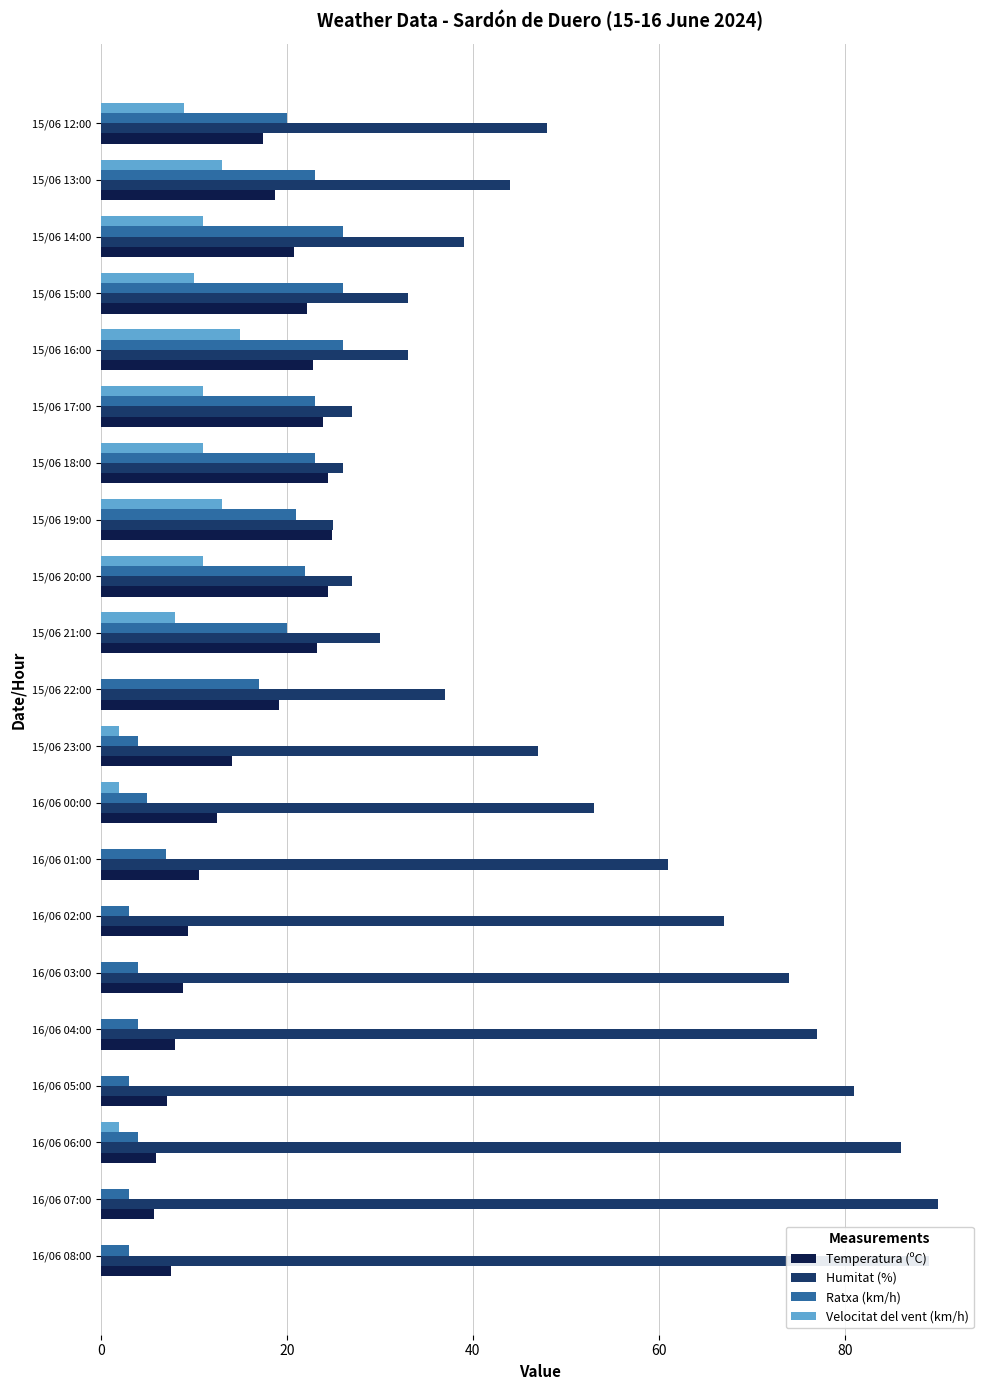

Is the value of Ratxa (km/h) at 15/06 14:00 greater than the value of Temperatura (ºC) at 15/06 22:00?

Yes